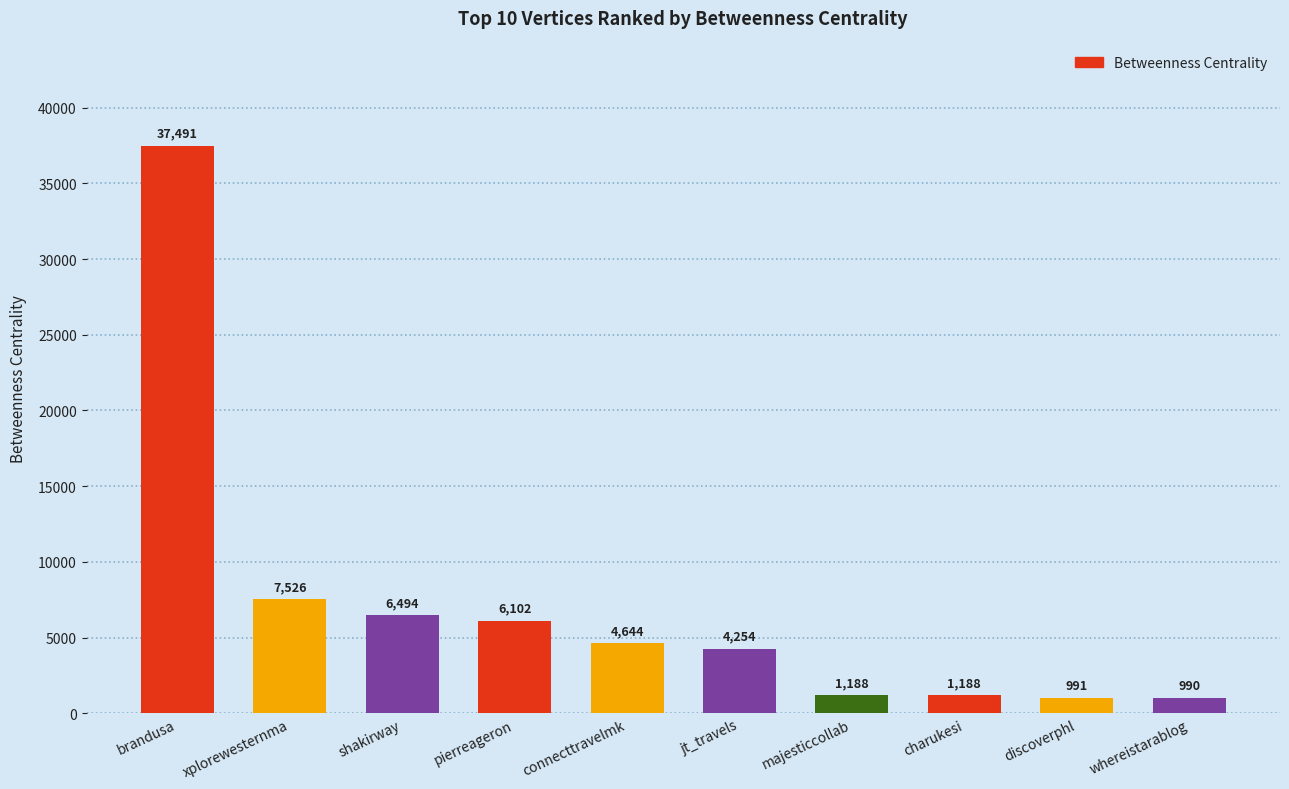

Between shakirway and xplorewesternma, which is larger?

xplorewesternma